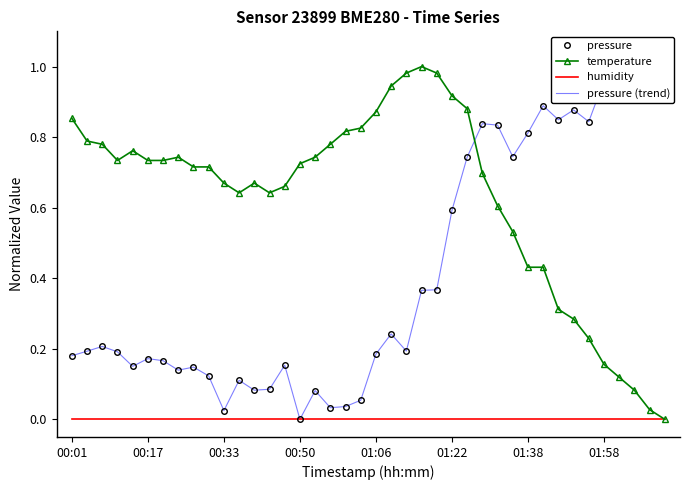

What is the difference between the second highest and second lowest values in the pressure (trend) series?

0.9